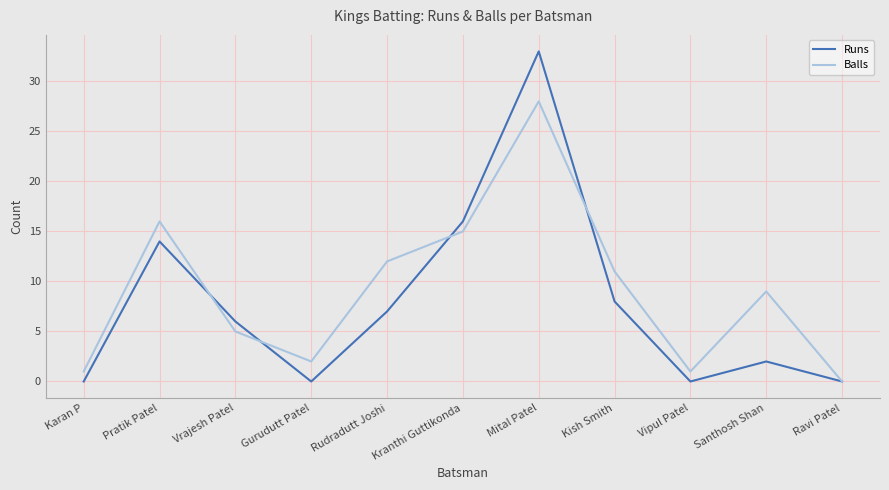

What is the average value of the Runs series?

8